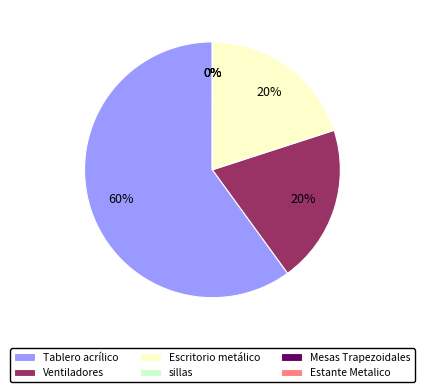

The Tablero acrílico slice represents 50% of the pie. True or false?

False